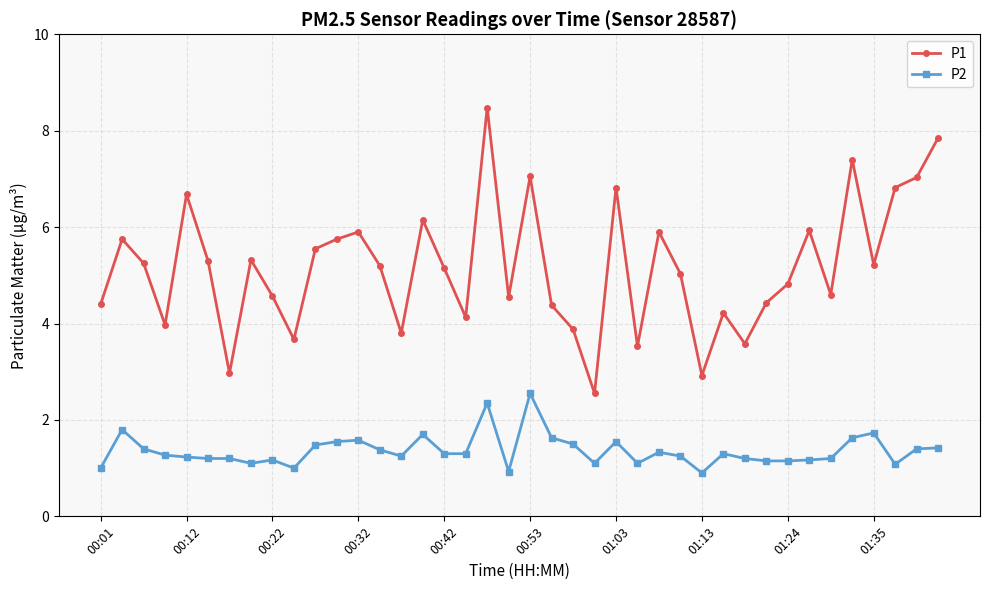

What is the difference between the maximum and second lowest values in the P1 series?

5.6